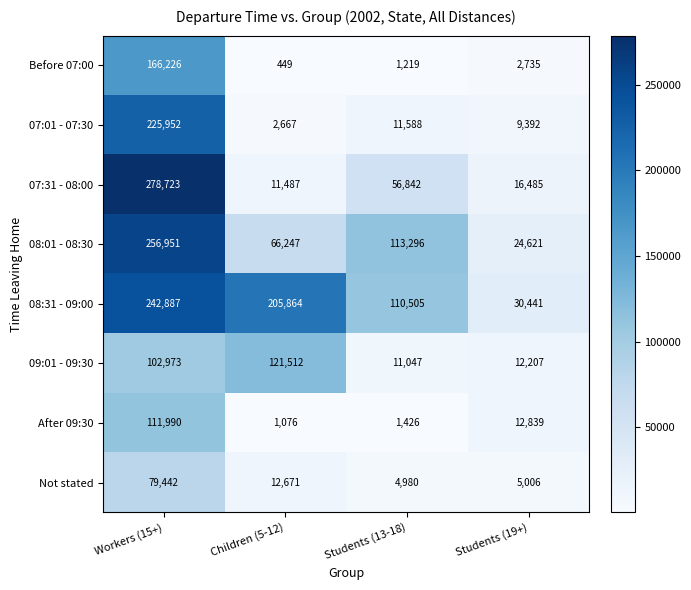

Rank the series by their maximum value, from highest to lowest.

07:31 - 08:00, 08:01 - 08:30, 08:31 - 09:00, 07:01 - 07:30, Before 07:00, 09:01 - 09:30, After 09:30, Not stated